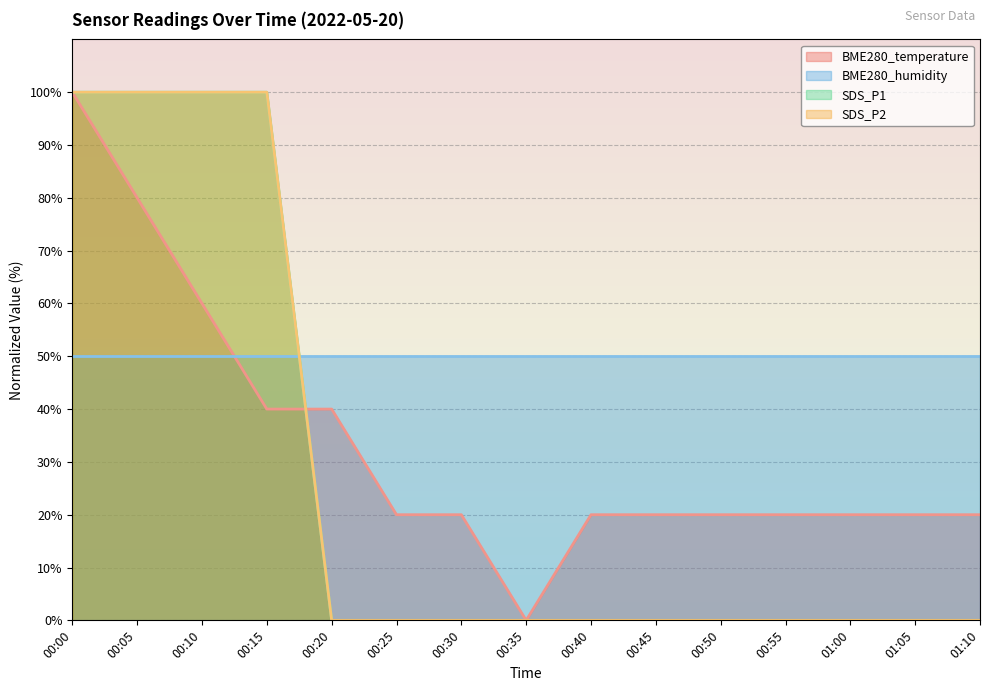

True or false: SDS_P1 and BME280_temperature intersect in this chart.

True